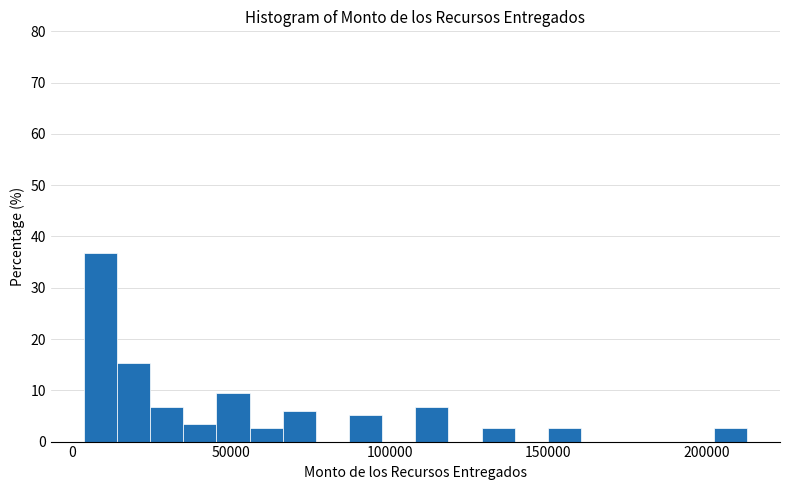

Around what value on the x-axis is the tallest bar? Give the approximate position of its centre, as read against the axis.

10000